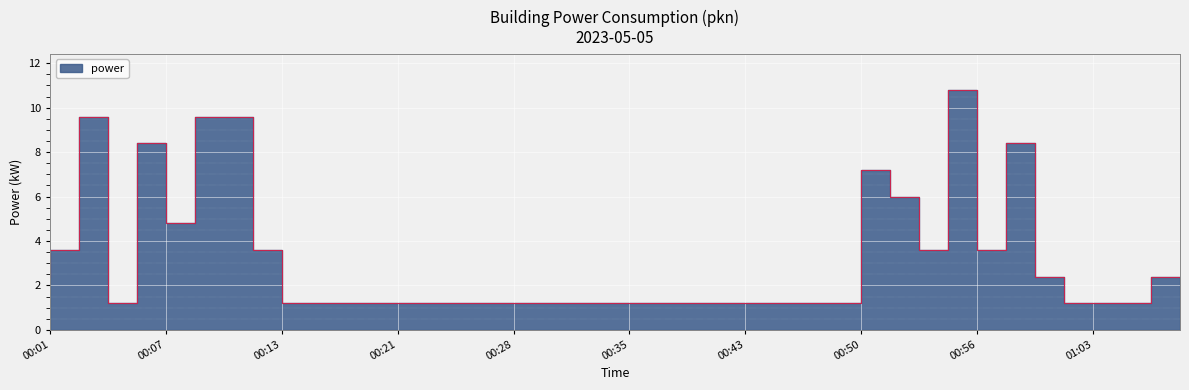

What is the sum of the values at 00:15 and 00:41?

2.4